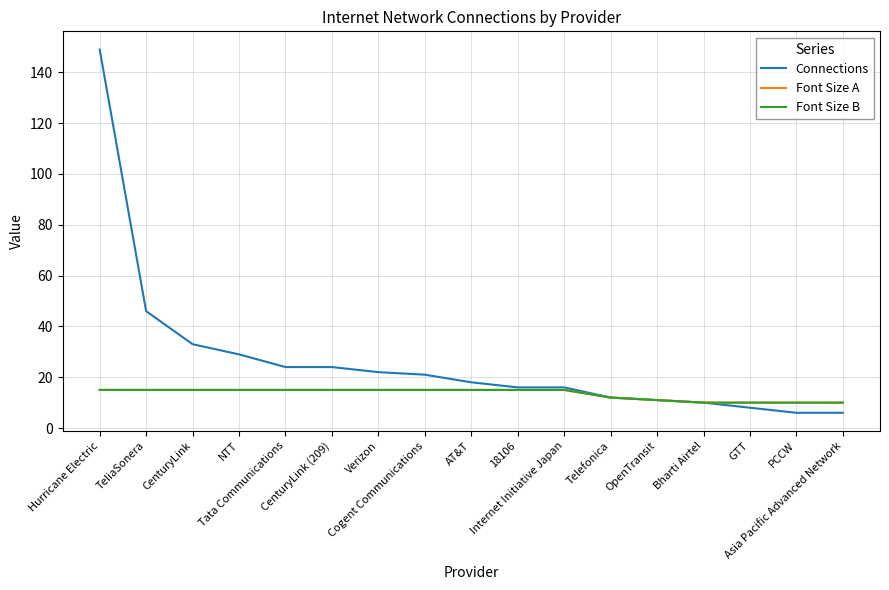

Which series has the largest range (max minus min)?

Connections